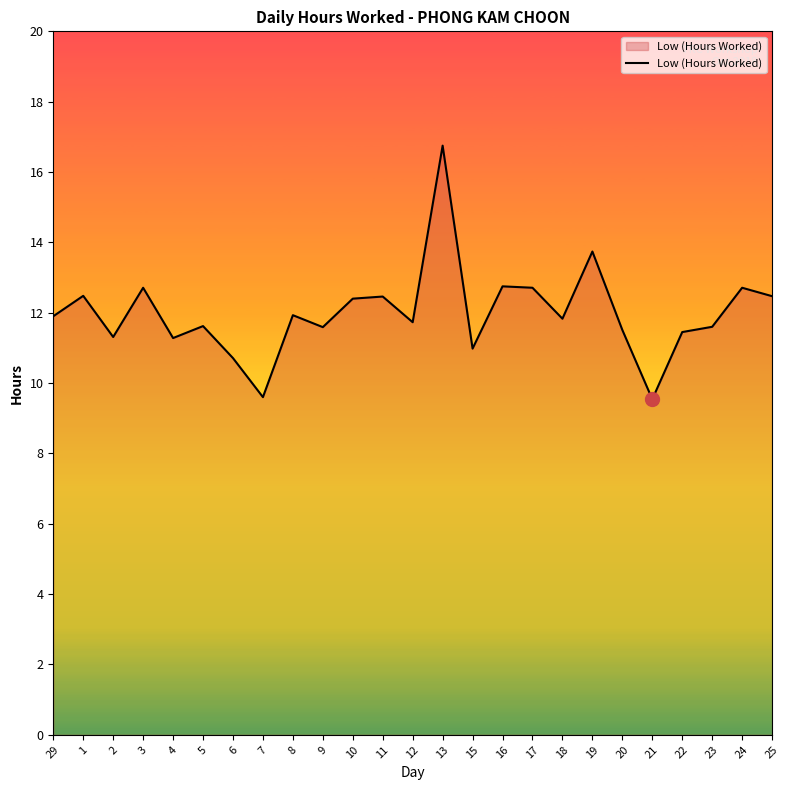

What is the difference between the maximum and minimum values?

7.2